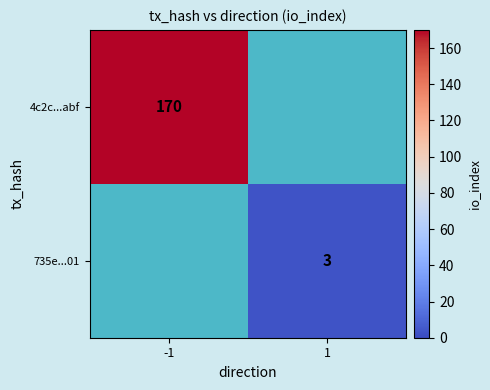

At which category does the chart reach its minimum across all series?

1